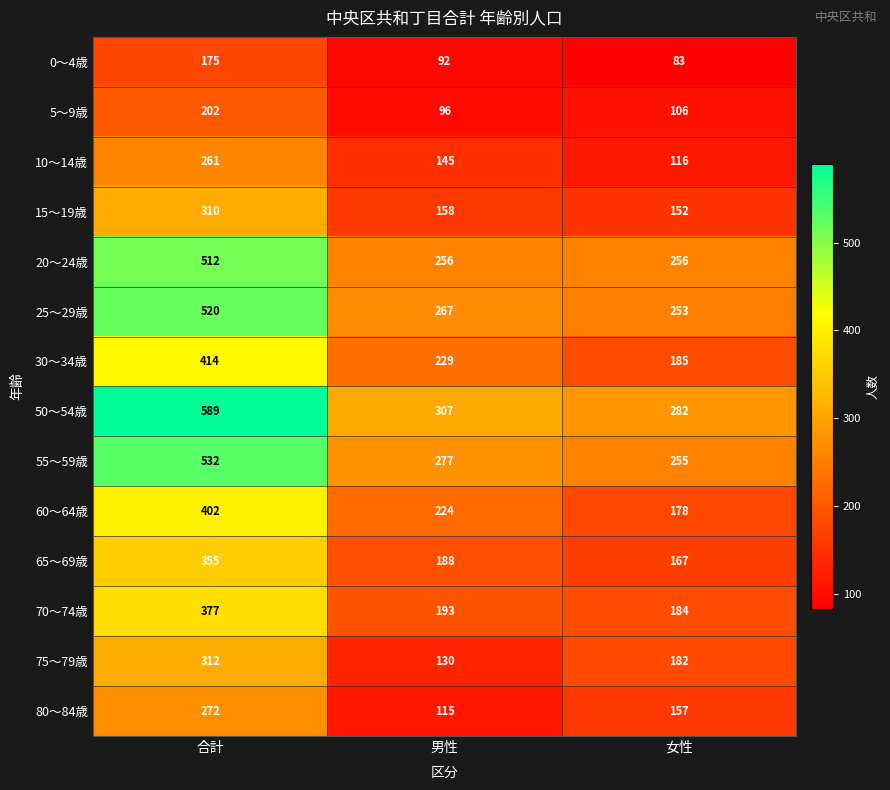

At 合計, list the series in order from largest to smallest.

50～54歳, 55～59歳, 25～29歳, 20～24歳, 30～34歳, 60～64歳, 70～74歳, 65～69歳, 75～79歳, 15～19歳, 80～84歳, 10～14歳, 5～9歳, 0～4歳